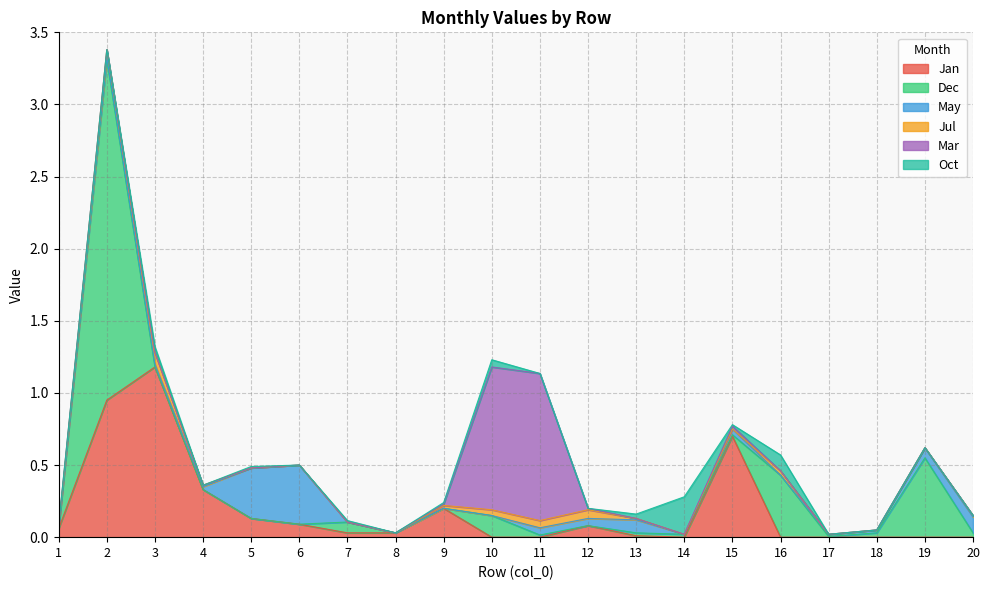

What is the difference between the maximum and minimum values in the May series?

0.4